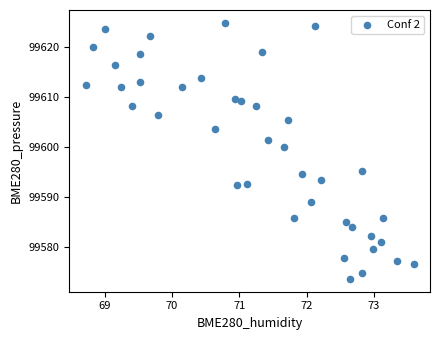

What is the range of Y values (max minus min)?

51.2